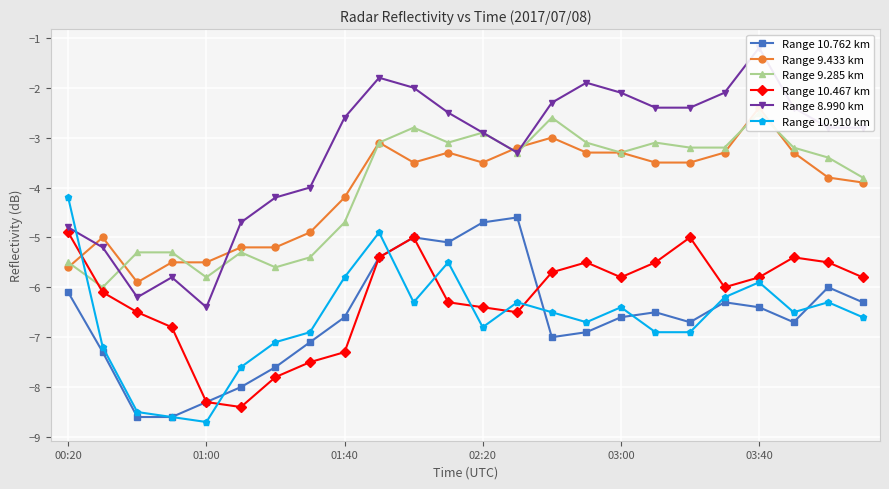

Where does the Range 10.467 km series first go above -5?

00:20